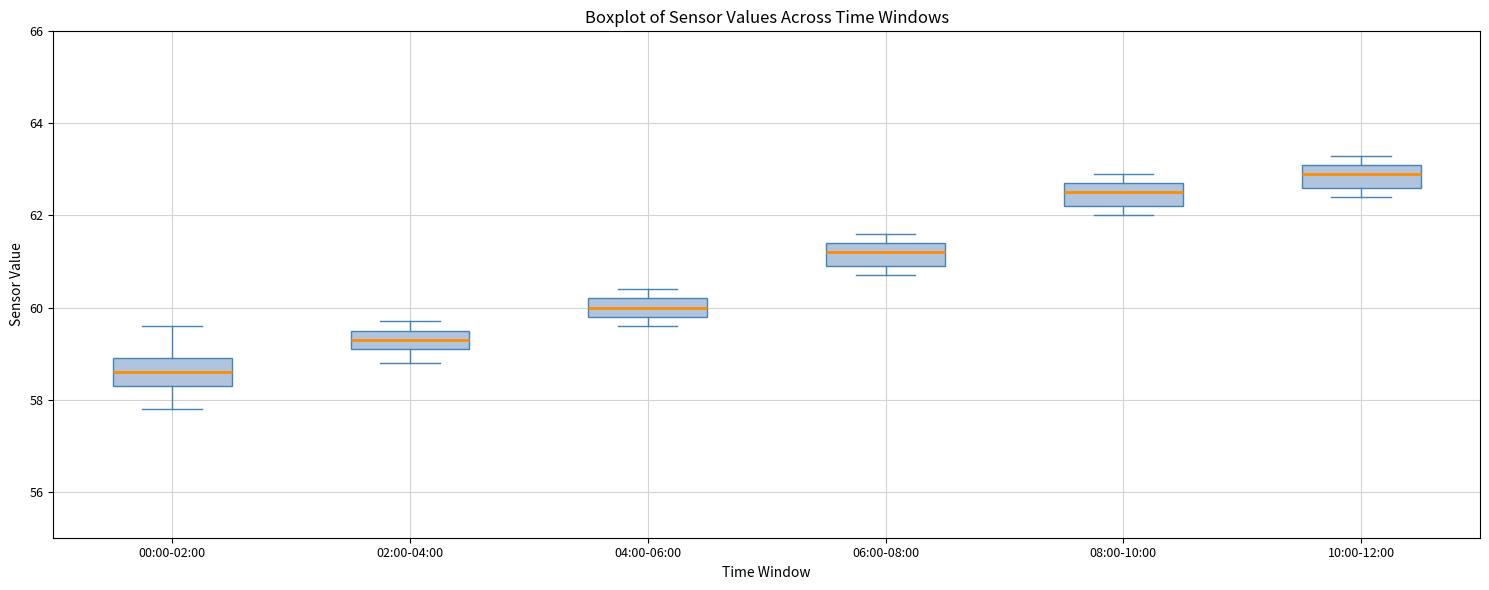

Which box has the lowest median line?

00:00-02:00